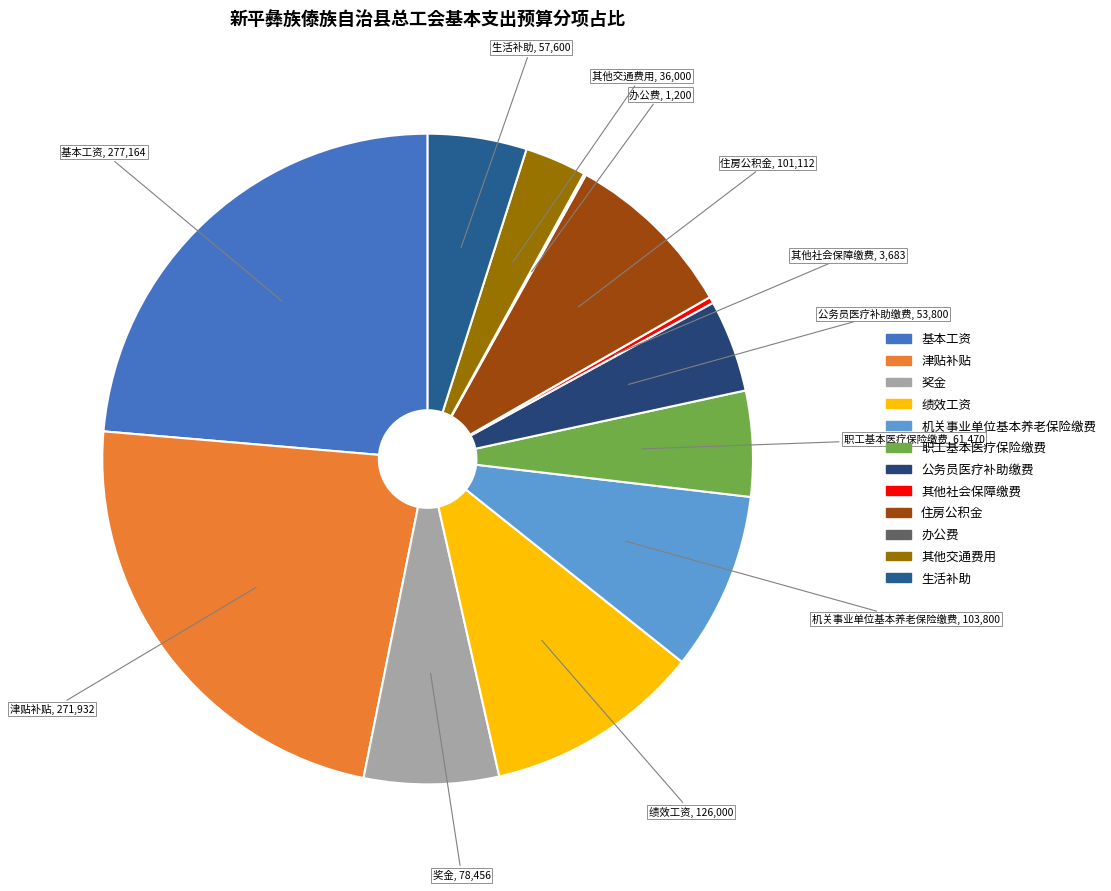

Approximately how many times larger is the value at 住房公积金 compared to 其他交通费用?

2.8